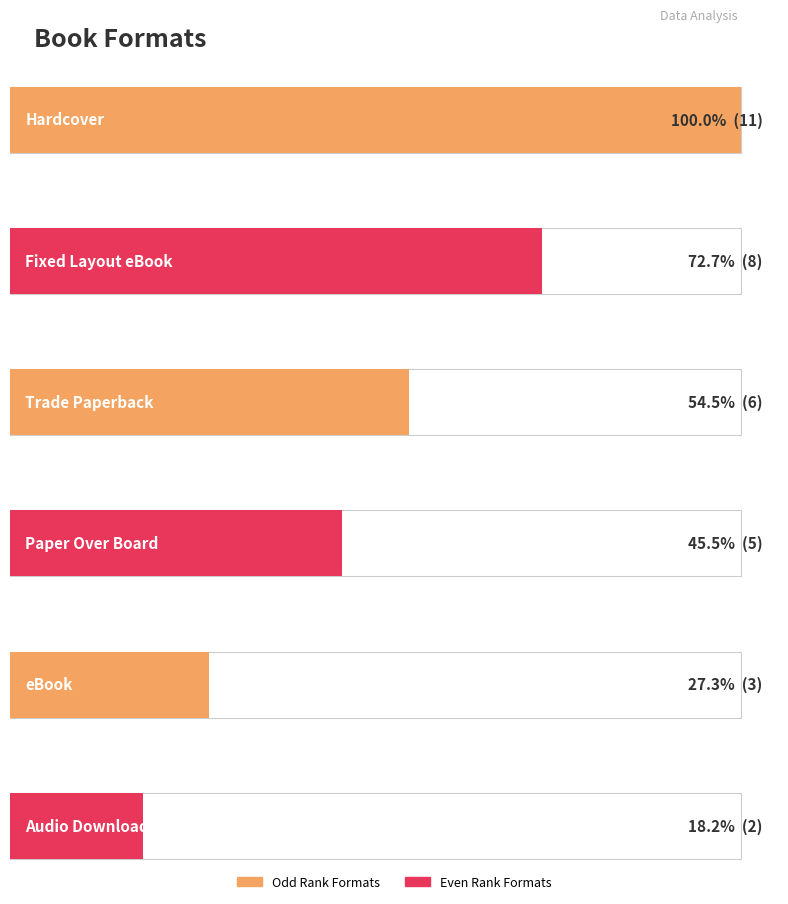

At which label is Count closest to 6?

Trade Paperback